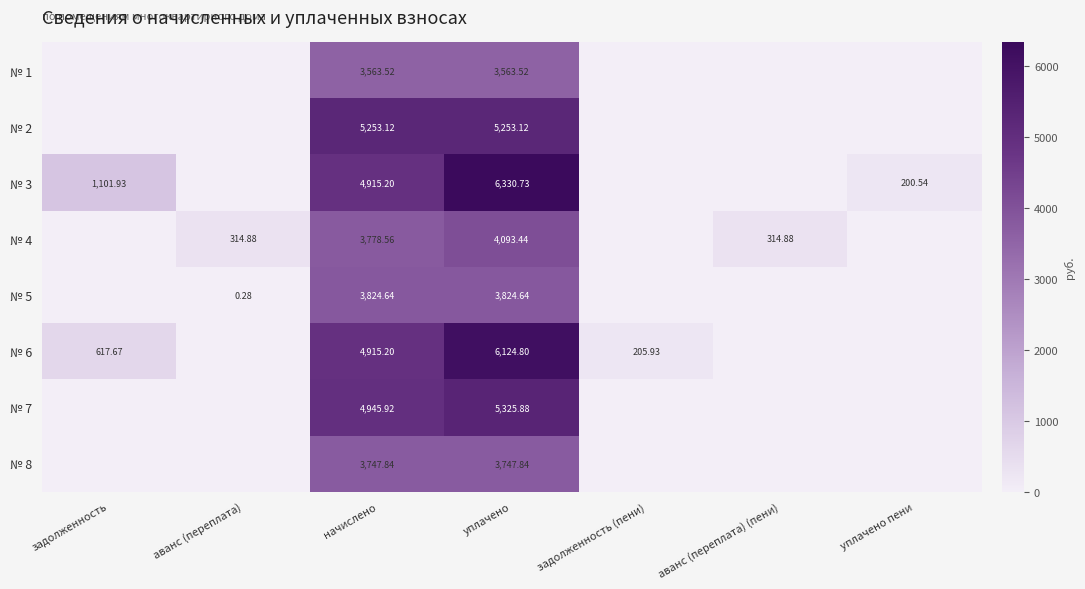

Is the value of № 2 at начислено greater than the value of № 3 at уплачено пени?

Yes